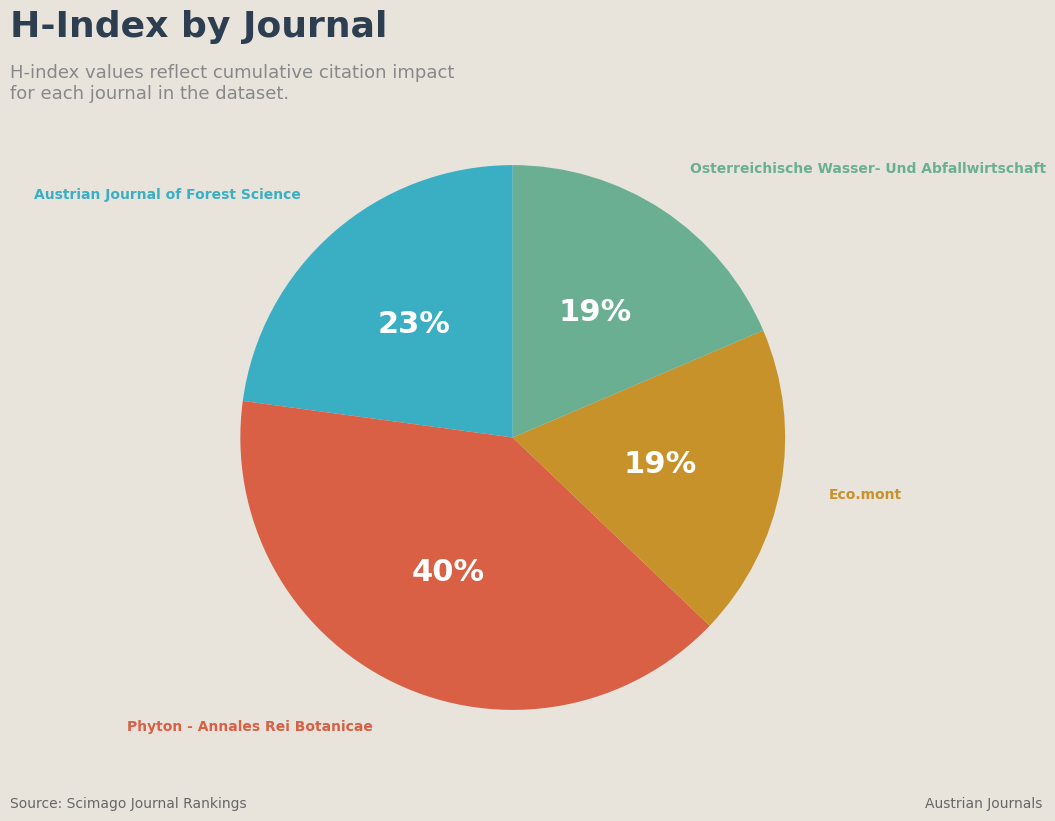

Does any single category account for the majority?

No